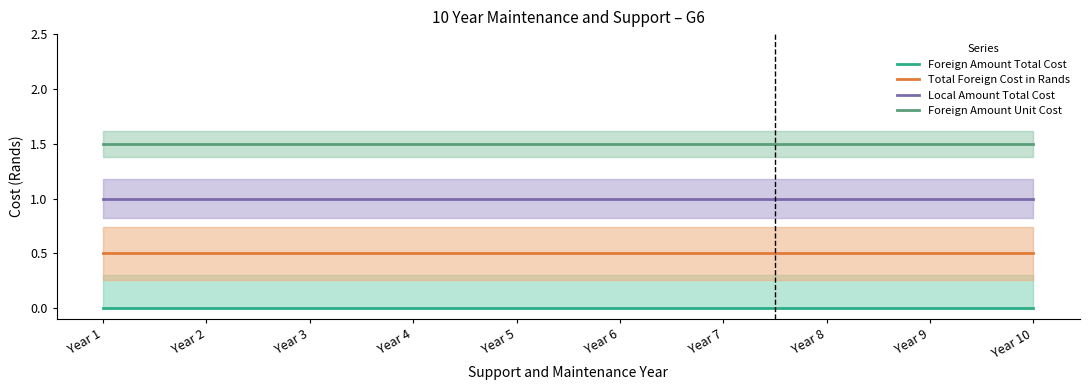

True or false: Foreign Amount Total Cost and Foreign Amount Unit Cost cross at least once.

False